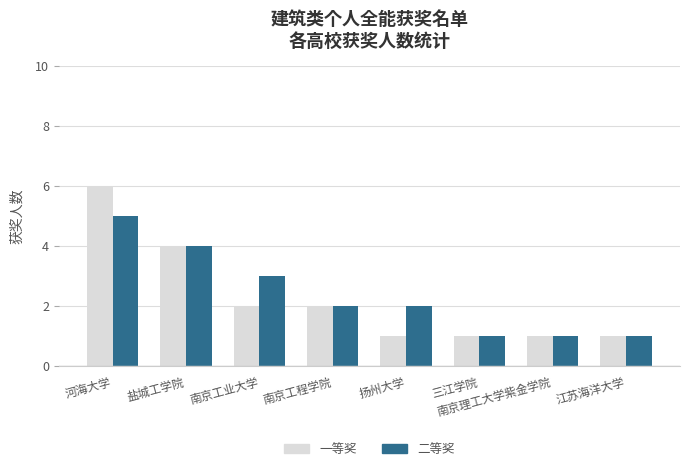

At which category is the sum across all series the highest?

河海大学